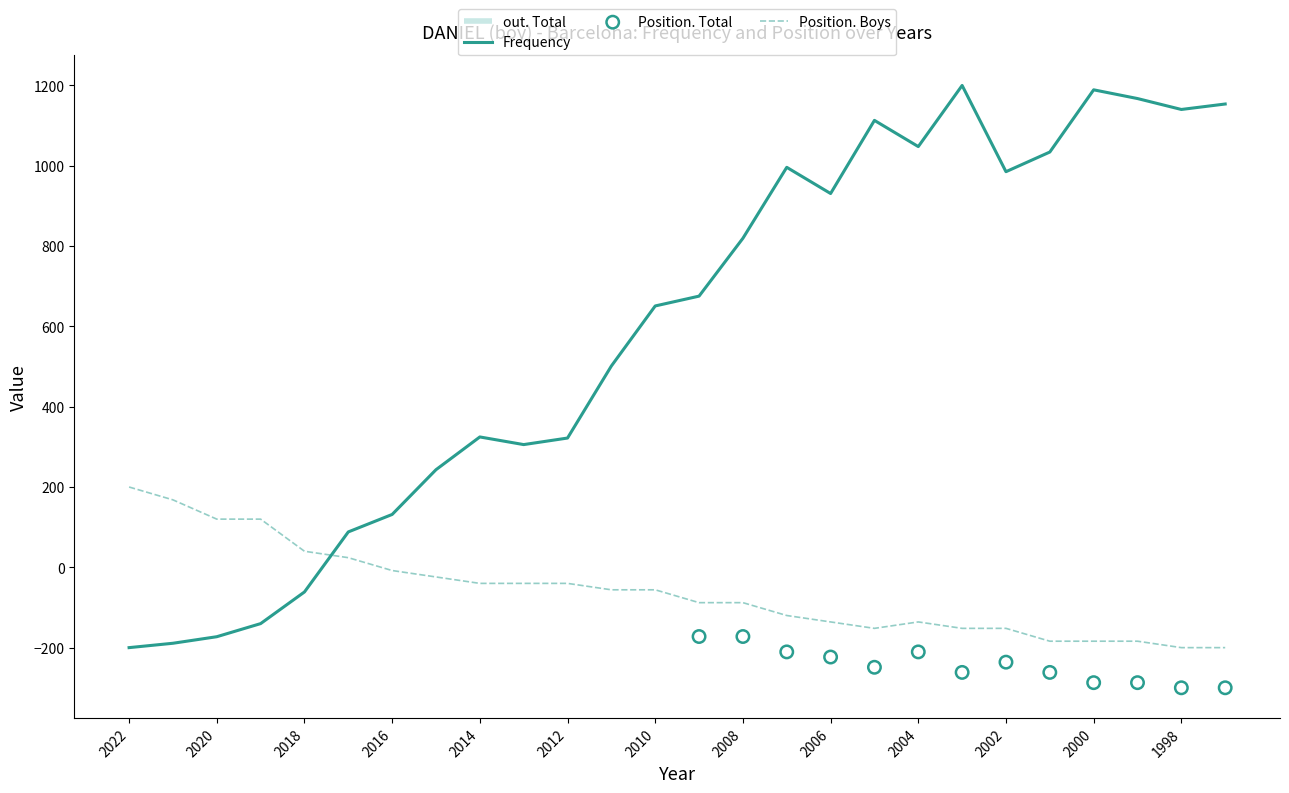

Is the value of Position. Boys at 2020 greater than the value of Frequency at 2006?

No